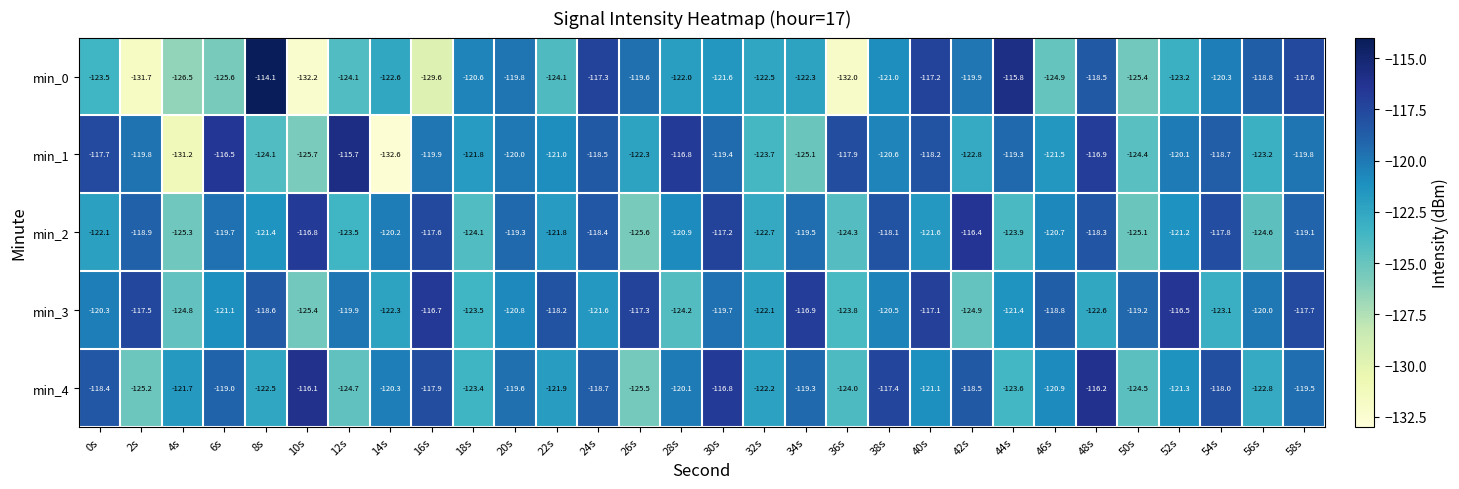

Between 10s and 16s, which series saw the biggest shift?

min_3